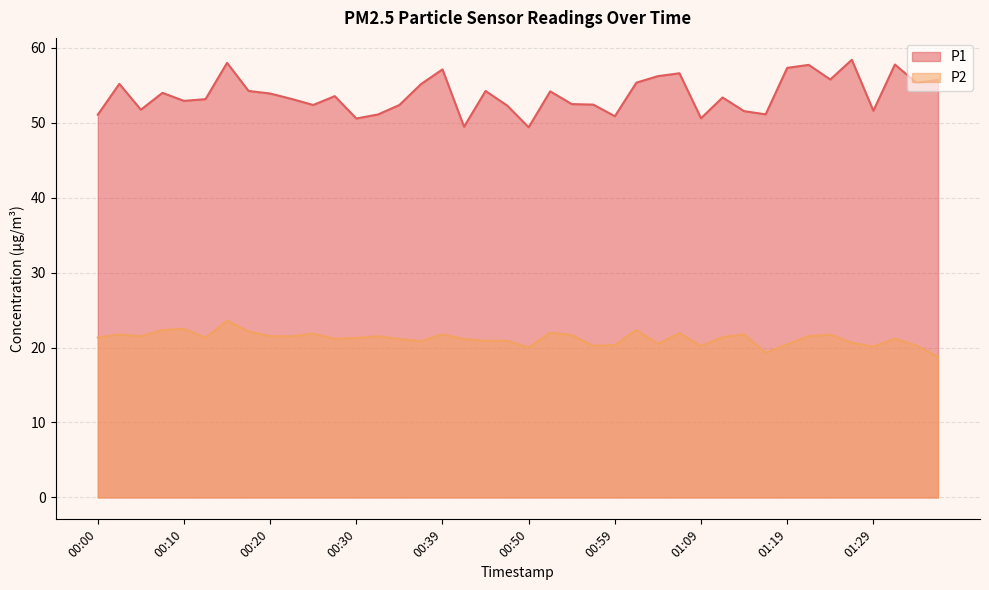

What is the label of the 21st point from the left?

00:50